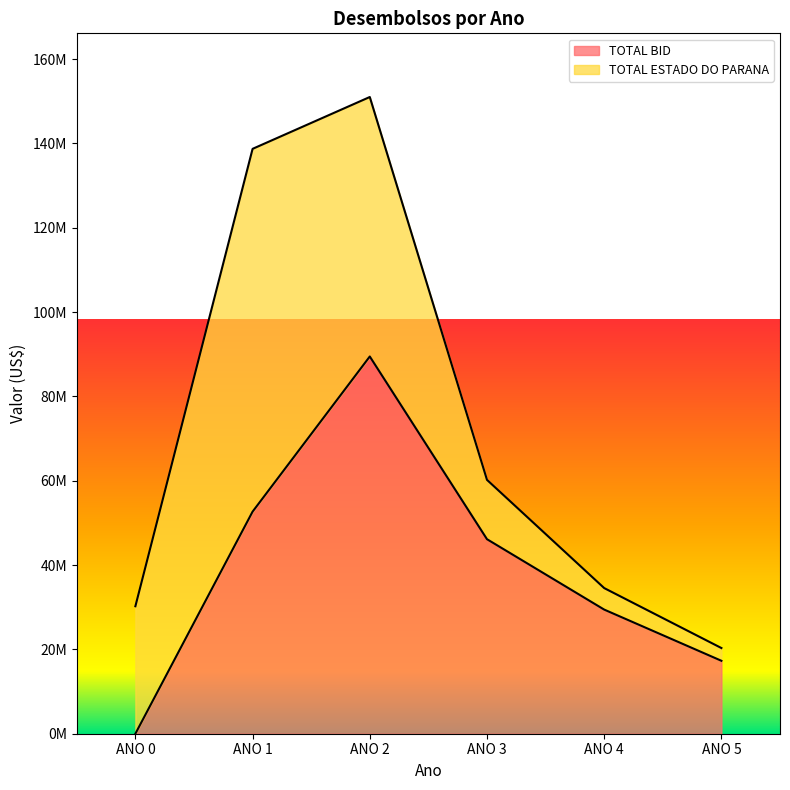

Rank the categories by value from highest to lowest.

ANO 2, ANO 1, ANO 3, ANO 4, ANO 5, ANO 0